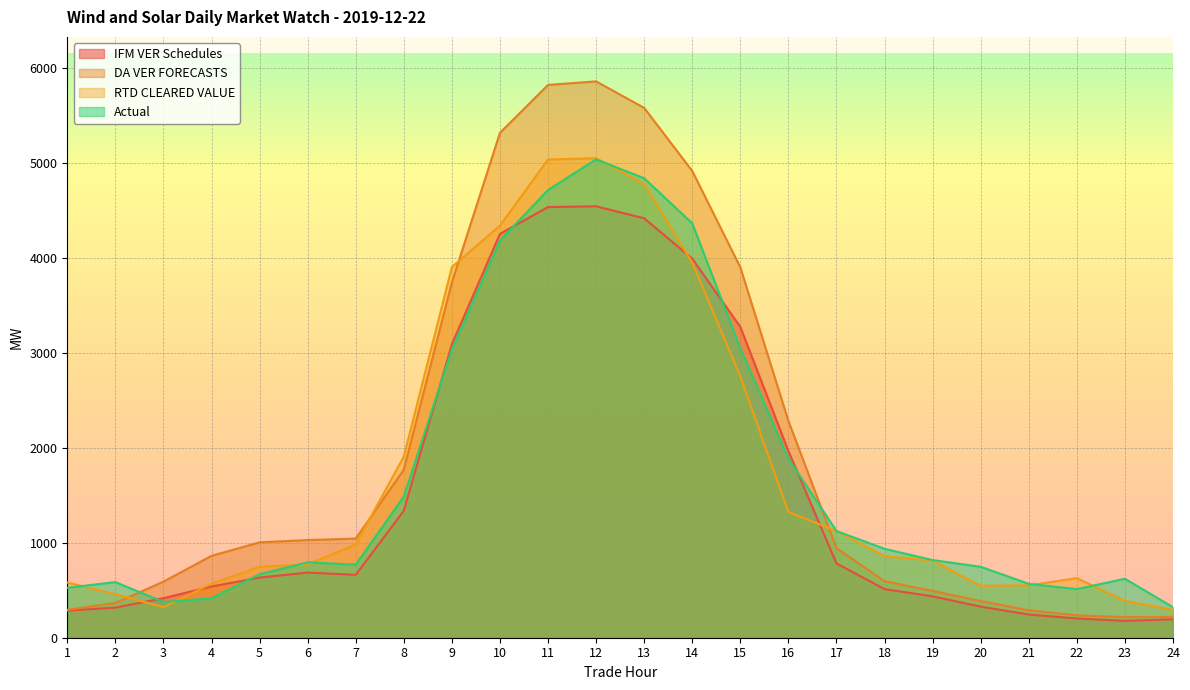

At which category does the chart reach its minimum across all series?

23